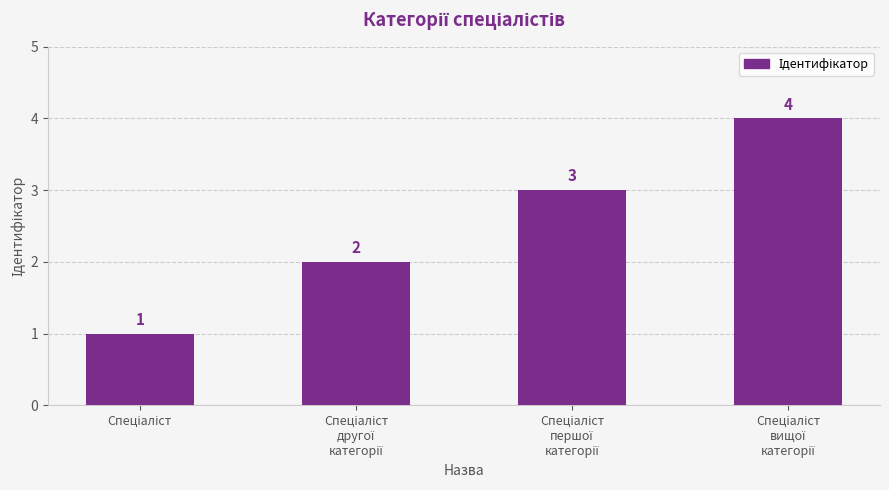

Are the bars grouped side by side (vs. stacked)?

No